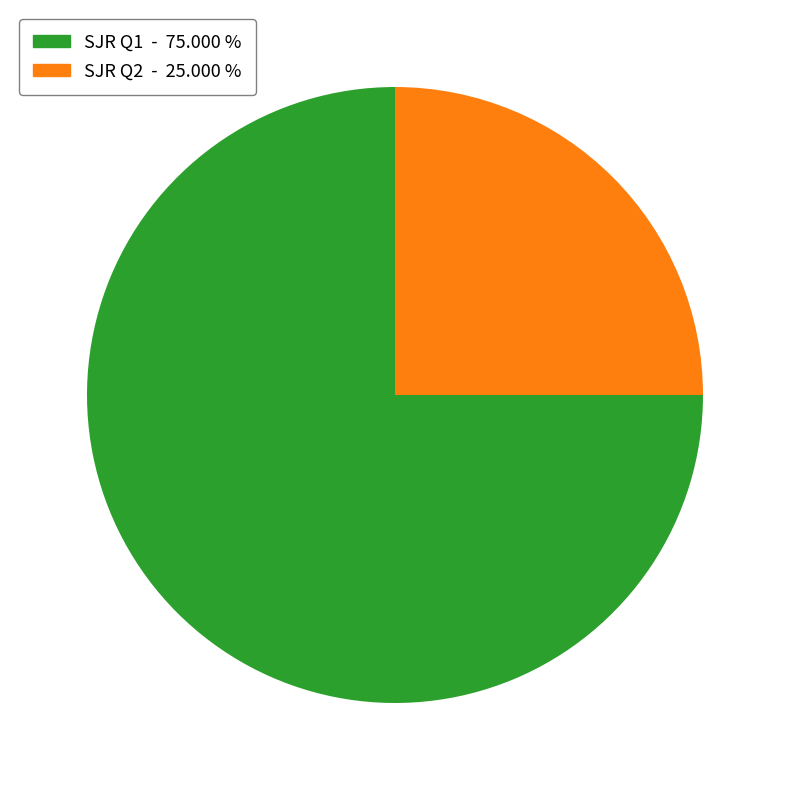

What is the smallest slice in the pie chart?

SJR Q2 - 25.000 %